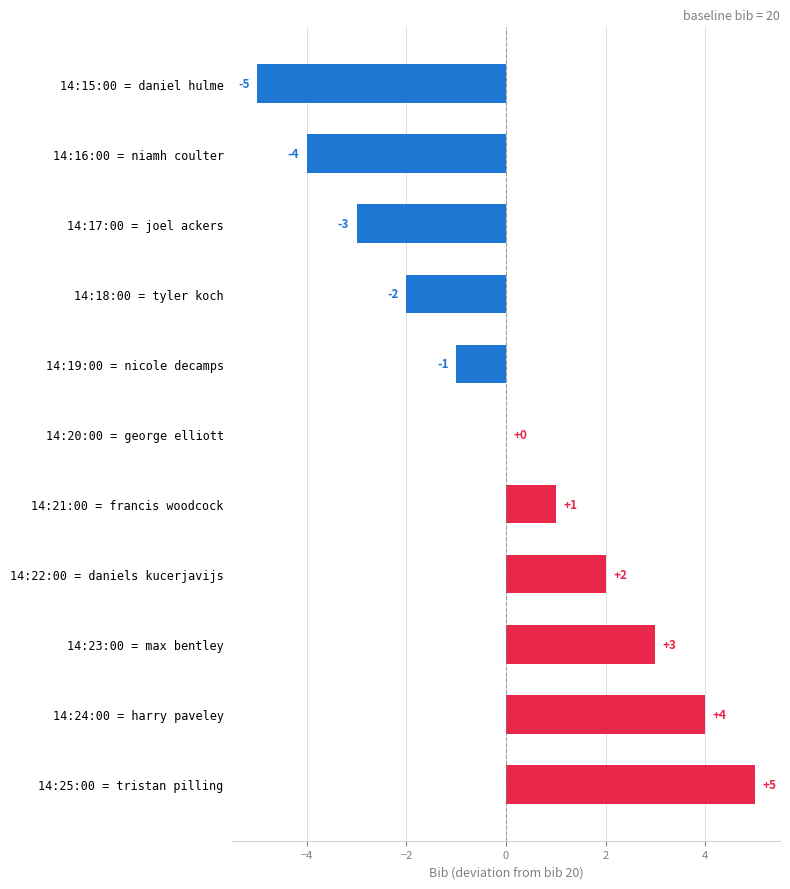

Which label corresponds to the largest value in the chart?

14:25:00 = tristan pilling